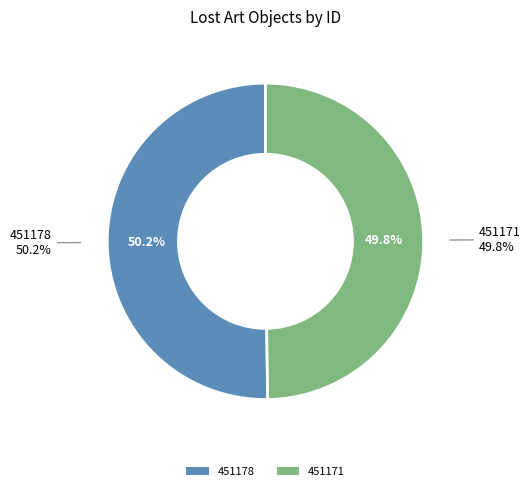

Which has a higher value, 451178 or 451171?

451178